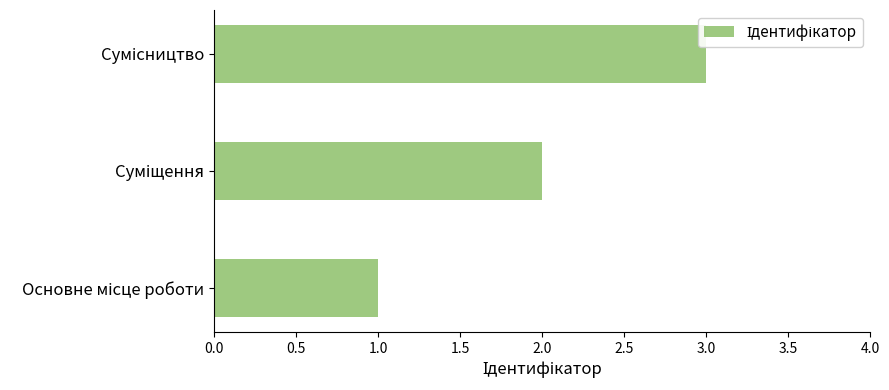

Does the chart contain stacked bars?

No